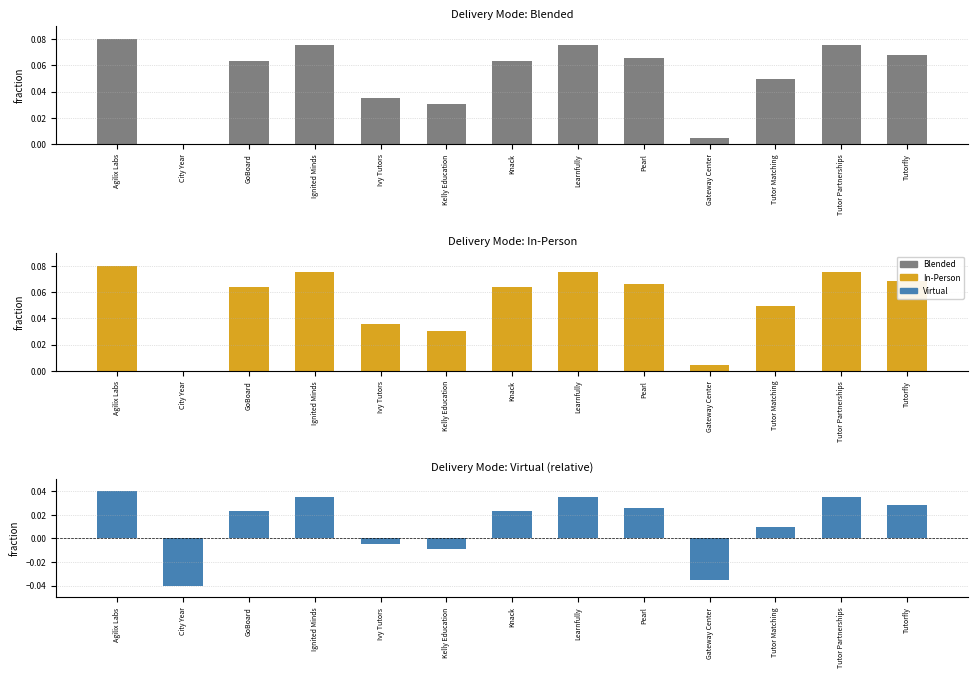

What is the label of the 6th bar from the left?

Kelly Education